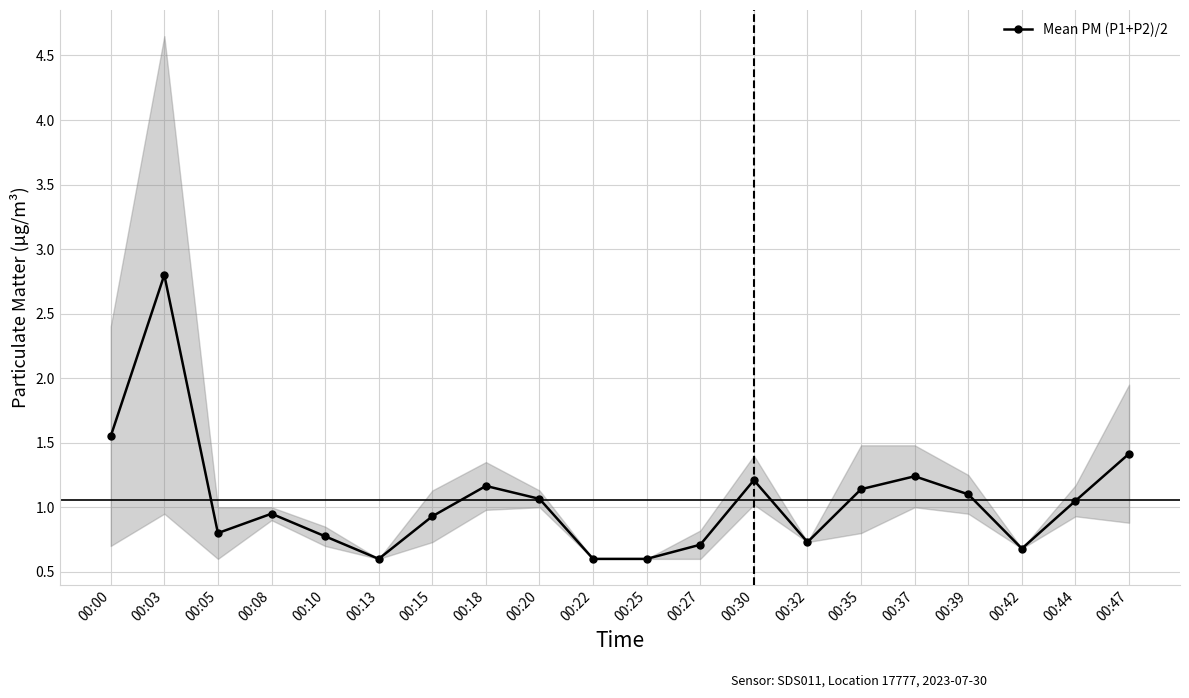

At which label is the value closest to 1?

00:08